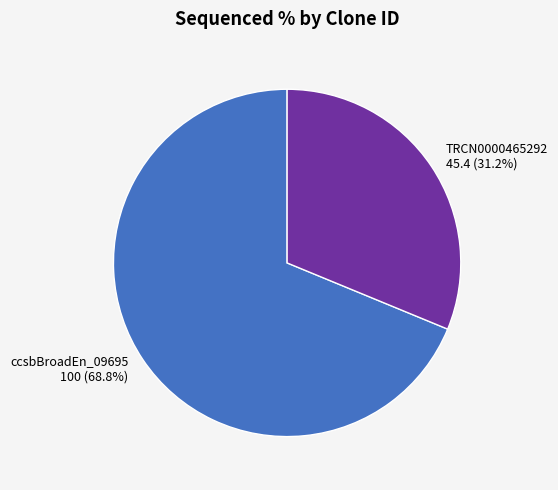

Rank the categories by value from lowest to highest.

TRCN0000465292, ccsbBroadEn_09695